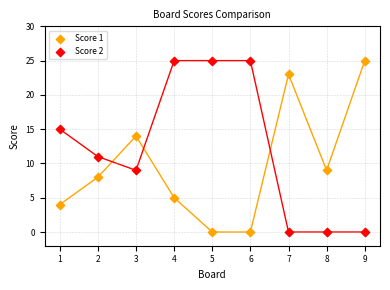

What is the X range (max minus min) for the scatter plot?

8